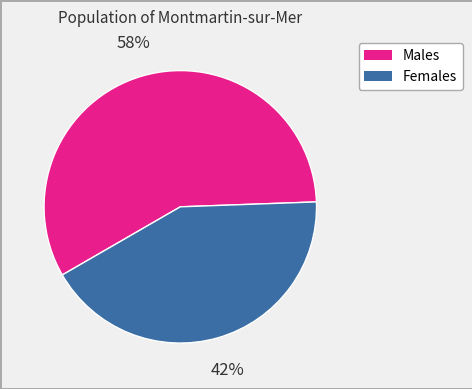

To the nearest percent, what is the average slice percentage?

50%